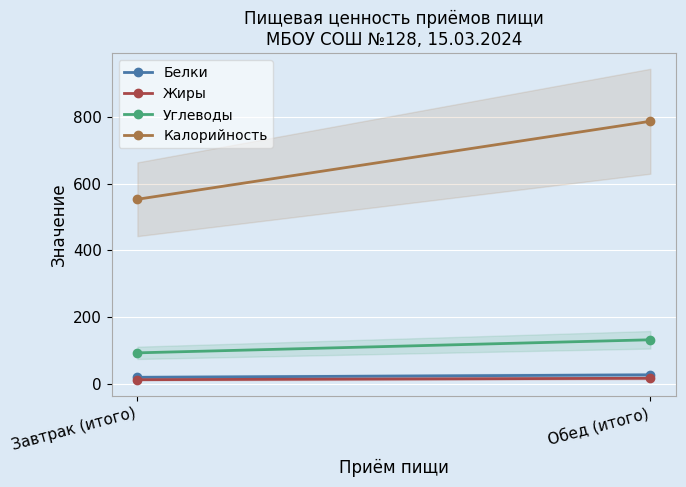

Is this an area chart (filled region under the line)?

No